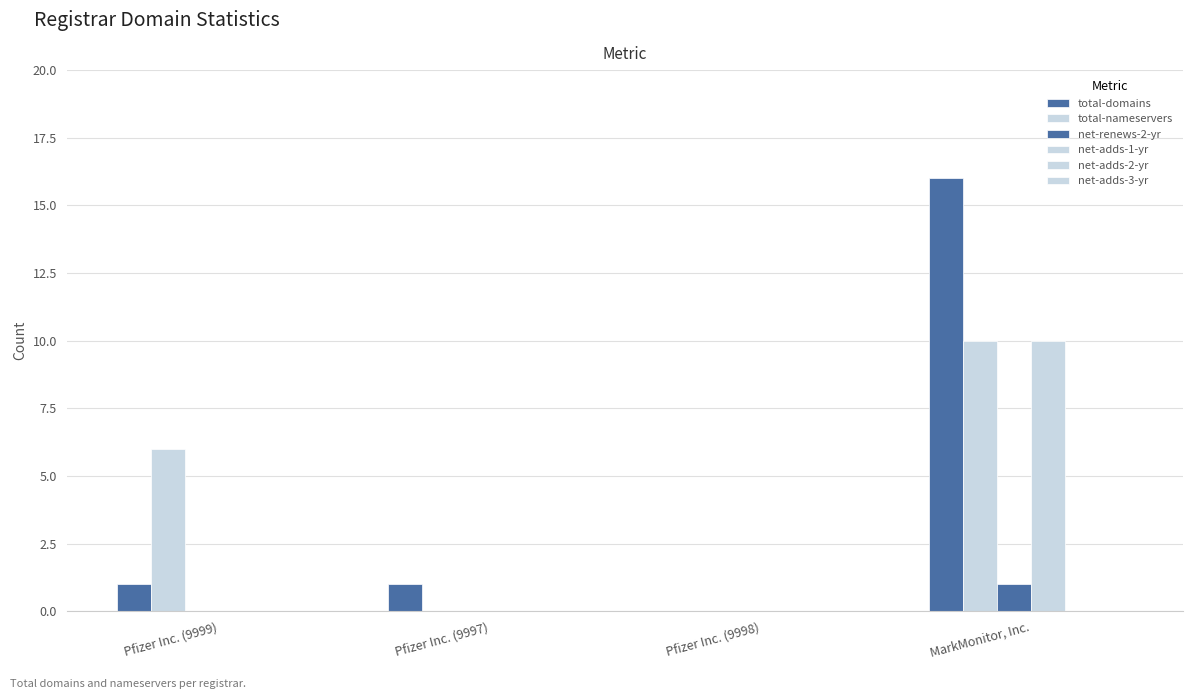

How many groups of bars are there?

4